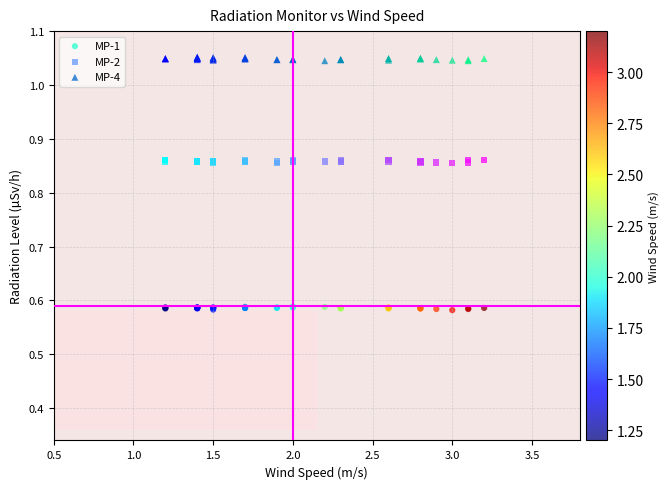

What is the X range (max minus min) for the scatter plot?

2.0